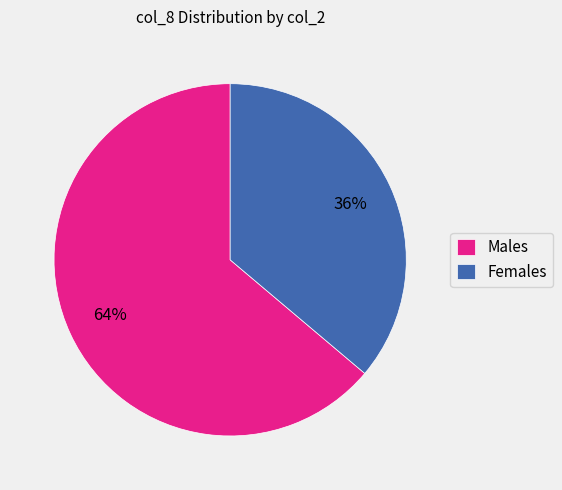

What is the ratio of the value at Females to the value at Males?

0.6